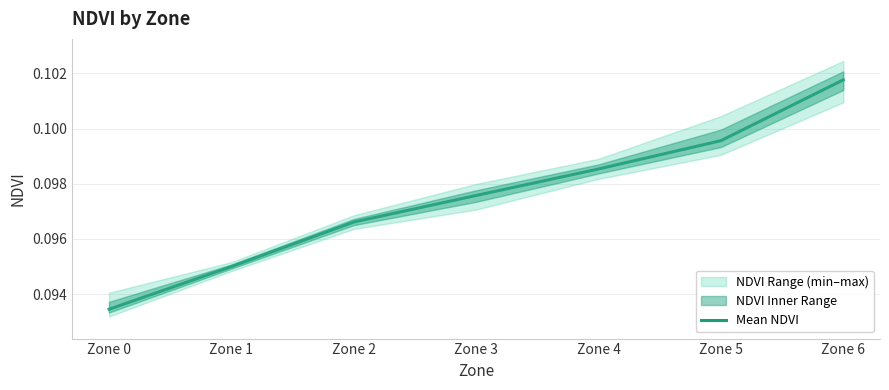

True or false: there are more than 0 points higher than both neighbors.

False